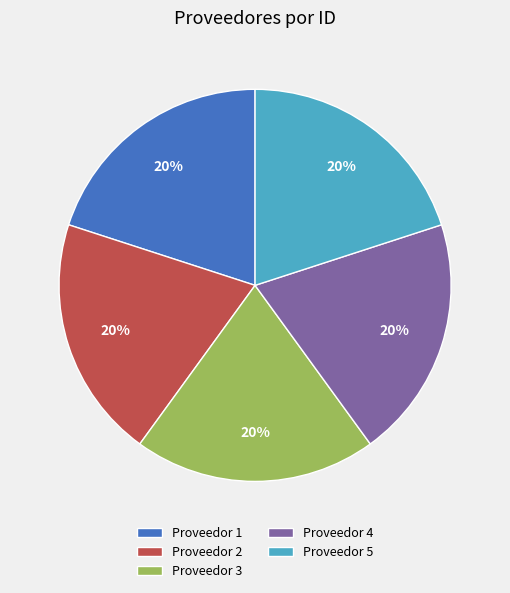

What is the ratio of the value at Proveedor 3 to the value at Proveedor 5?

1.0